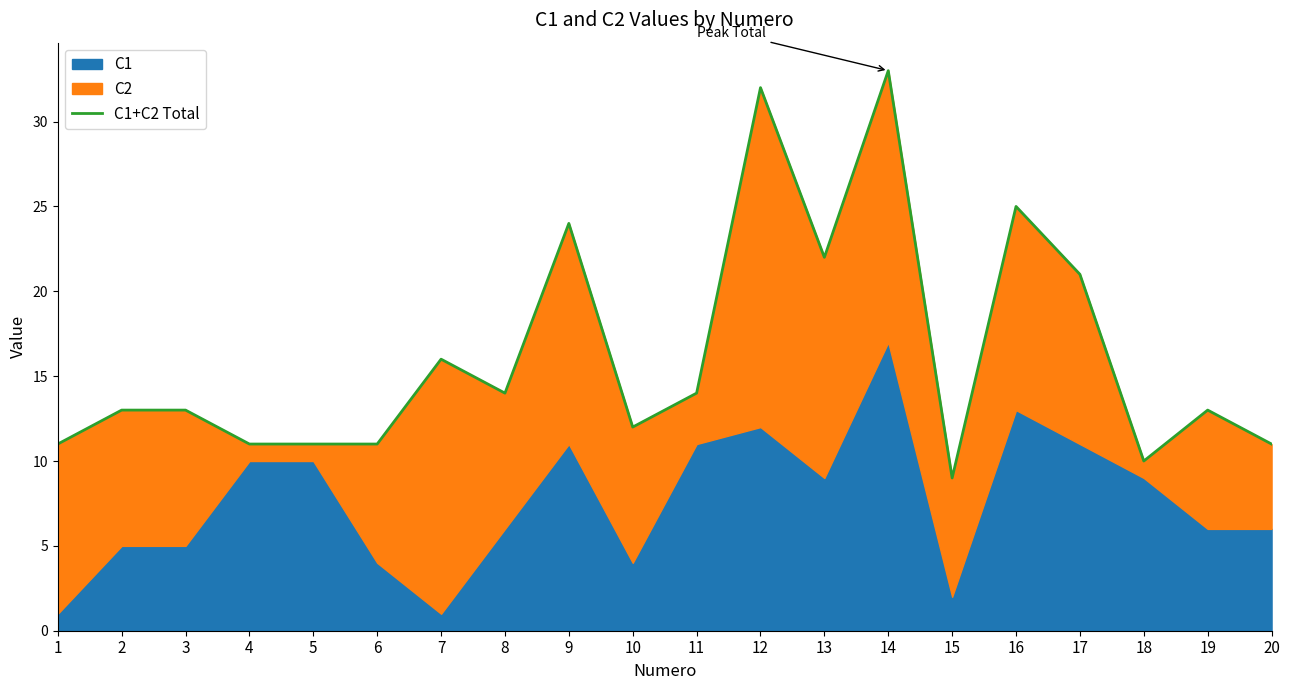

Reading left to right, what are all the values shown in this chart?

11	13	13	11	11	11	16	14	24	12	14	32	22	33	9	25	21	10	13	11